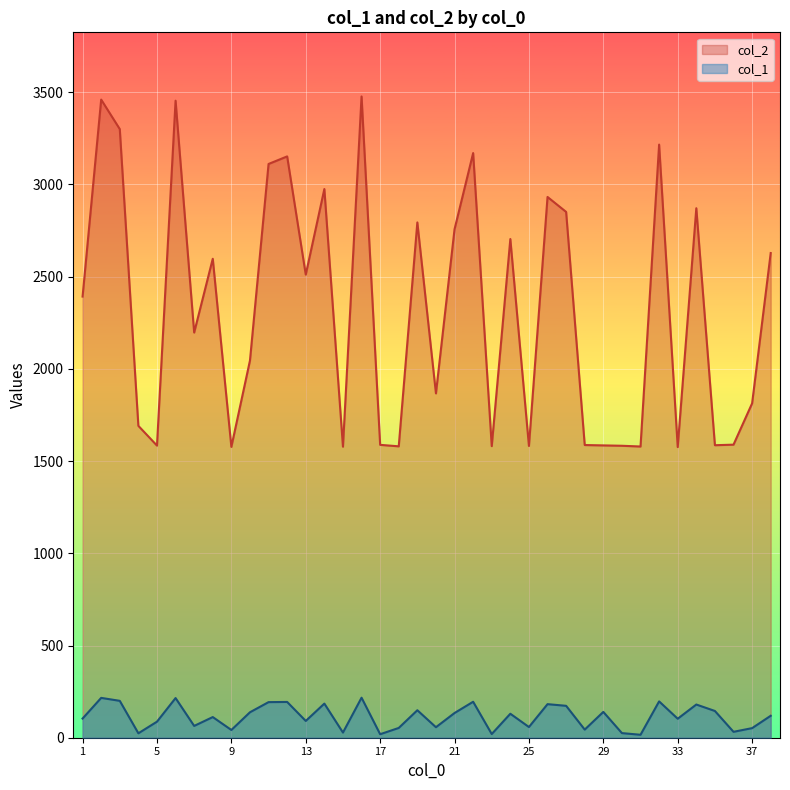

The value of col_1 at 15 is 28. True or false?

True